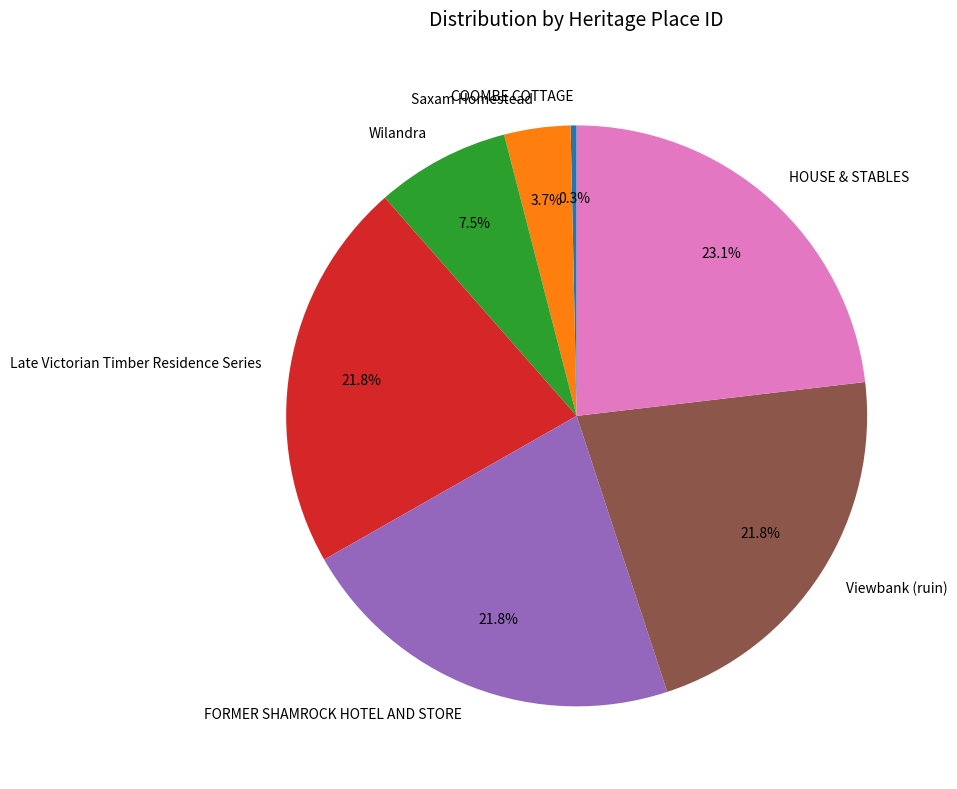

The Viewbank (ruin) slice represents 22% of the pie. True or false?

True